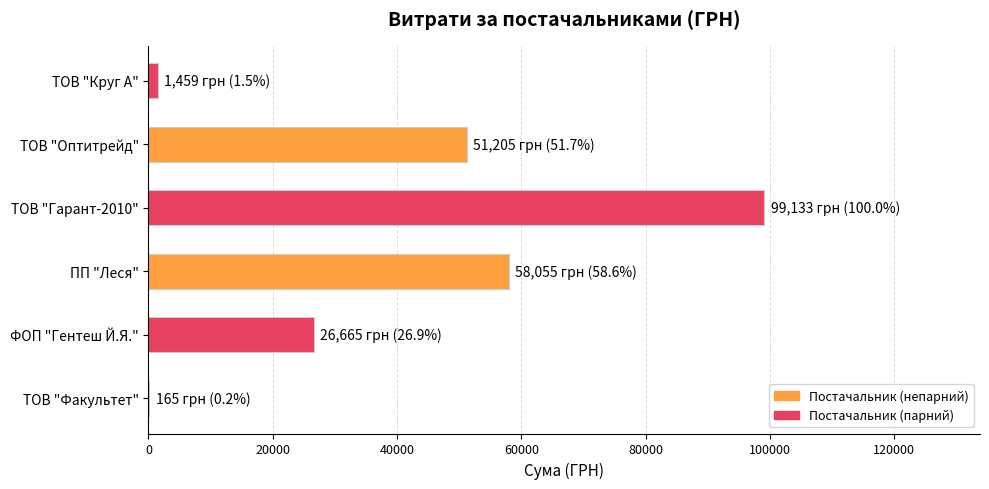

At which category does the chart reach its peak across all series?

ТОВ "Гарант-2010"